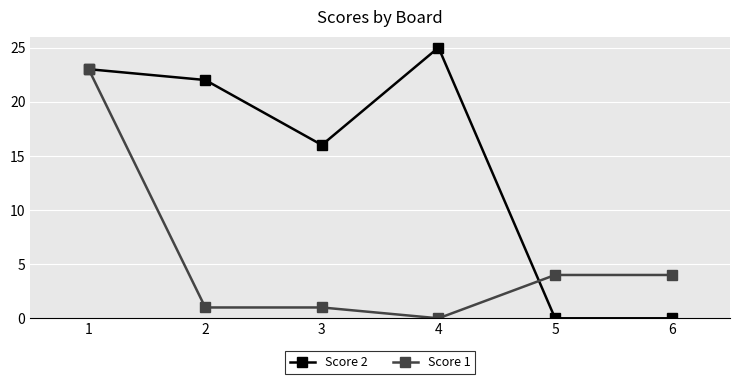

Reading left to right, transcribe all the data shown in this chart.

Score 2: 23	22	16	25	0	0
Score 1: 23	1	1	0	4	4